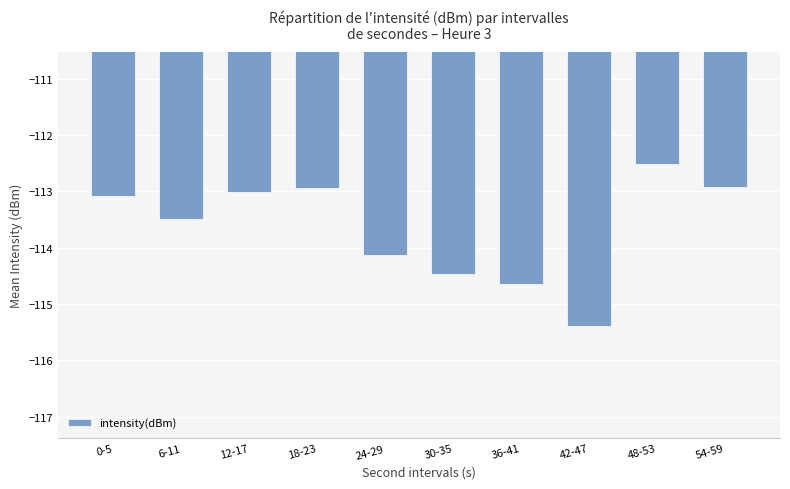

True or false: the data shows -27.1 at 0-5.

False